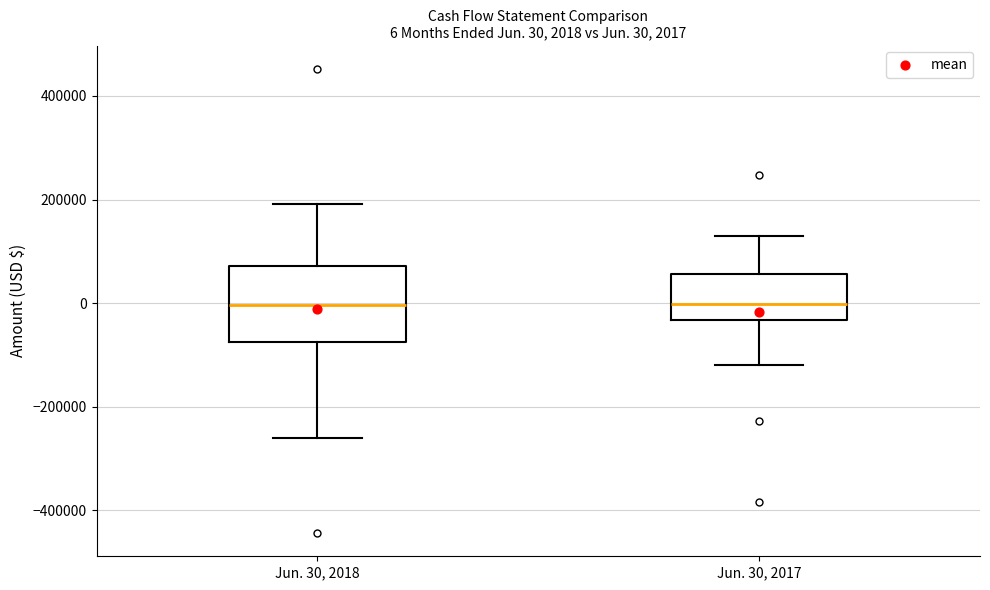

Comparing the boxes themselves (not the whiskers), which one is the tallest?

Jun. 30, 2018